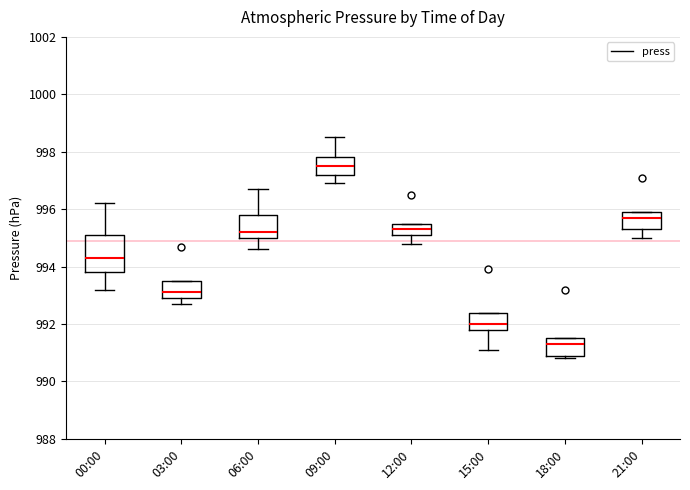

Where does the median line of the box for 06:00 sit on the y-axis? The values are not printed on the chart, so give them approximately, as read against the axis.

995.2